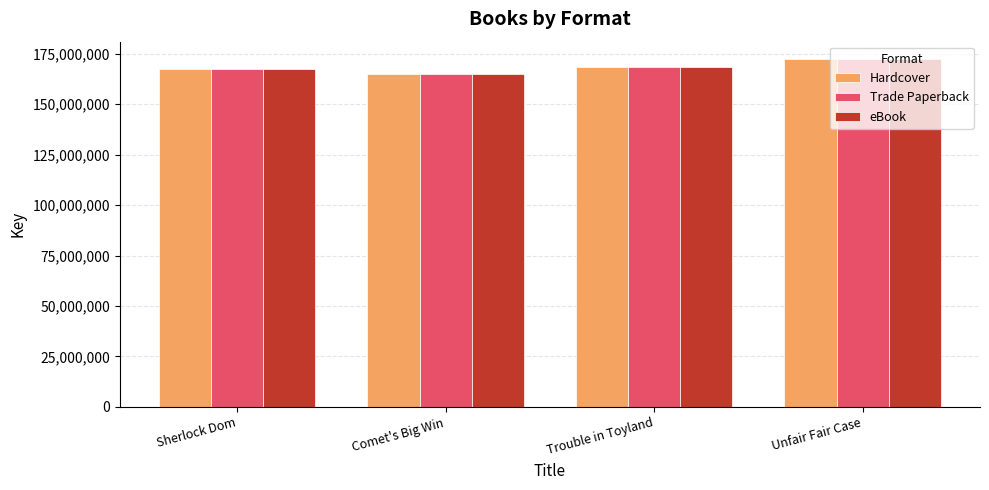

How many values in the Hardcover series are below 168351446?

2